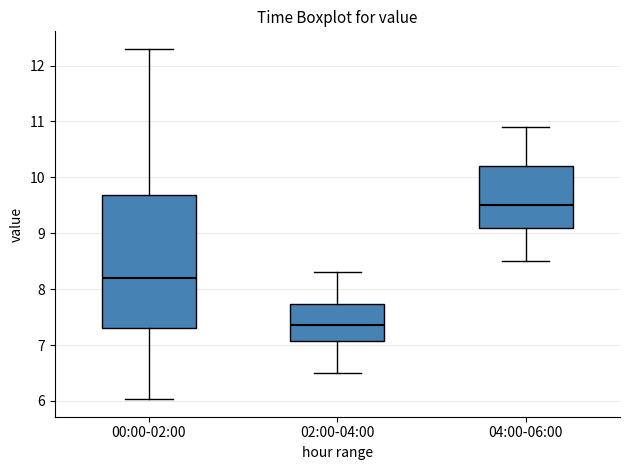

Reading left to right, read every box against the y-axis: the position of its median line, the range the box covers, and the ends of its whiskers. The values are not printed on the chart, so give them approximately, as read against the axis.

00:00-02:00: median 8.2, box 7.3 to 9.7, whiskers 6.0 to 12.3
02:00-04:00: median 7.4, box 7.1 to 7.7, whiskers 6.5 to 8.3
04:00-06:00: median 9.5, box 9.1 to 10.2, whiskers 8.5 to 10.9